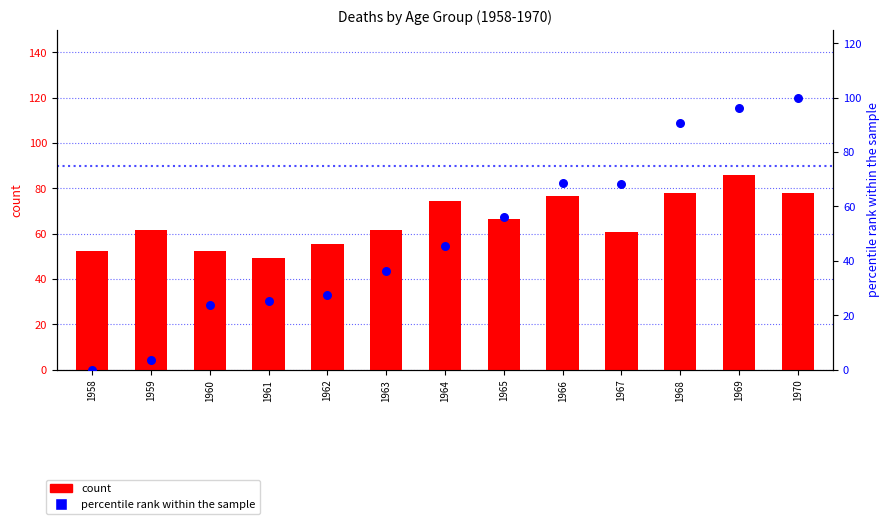

What is the total value across all series at 1968?

168.4